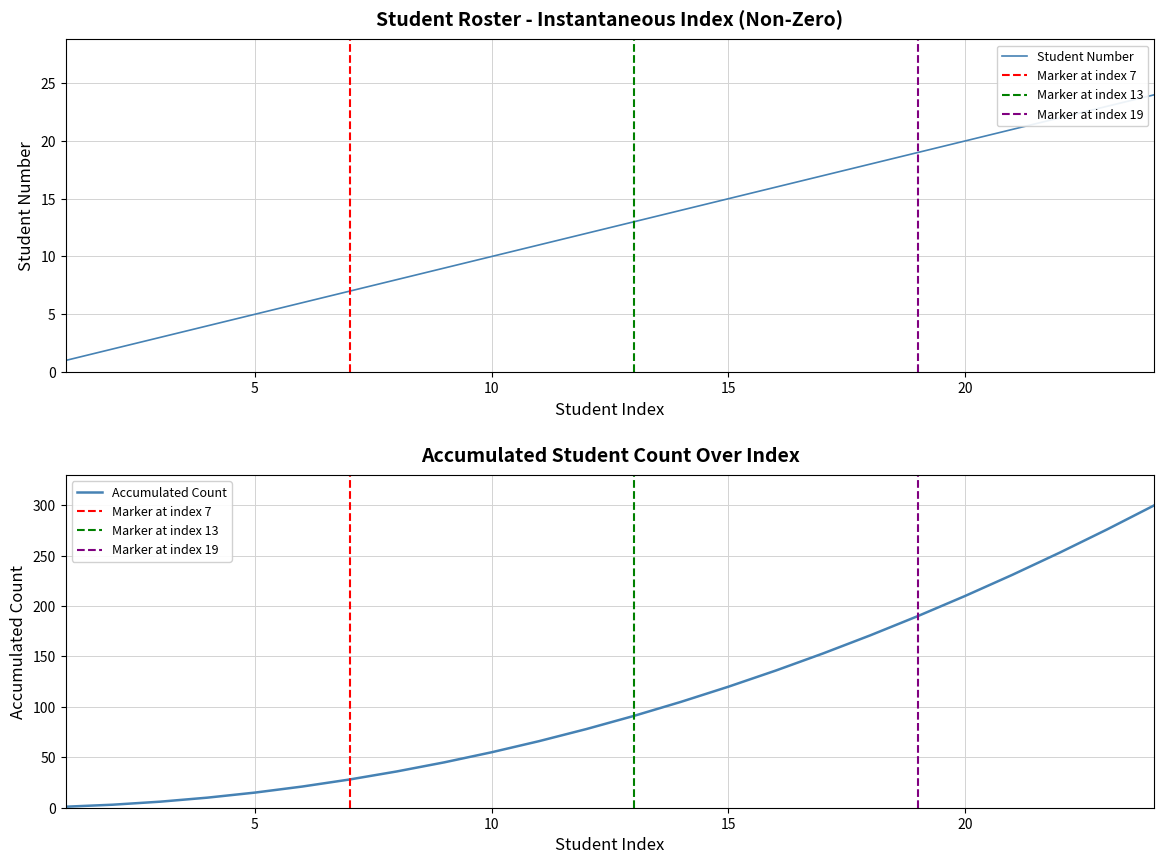

True or false: there are more than 2 points higher than both neighbors.

False